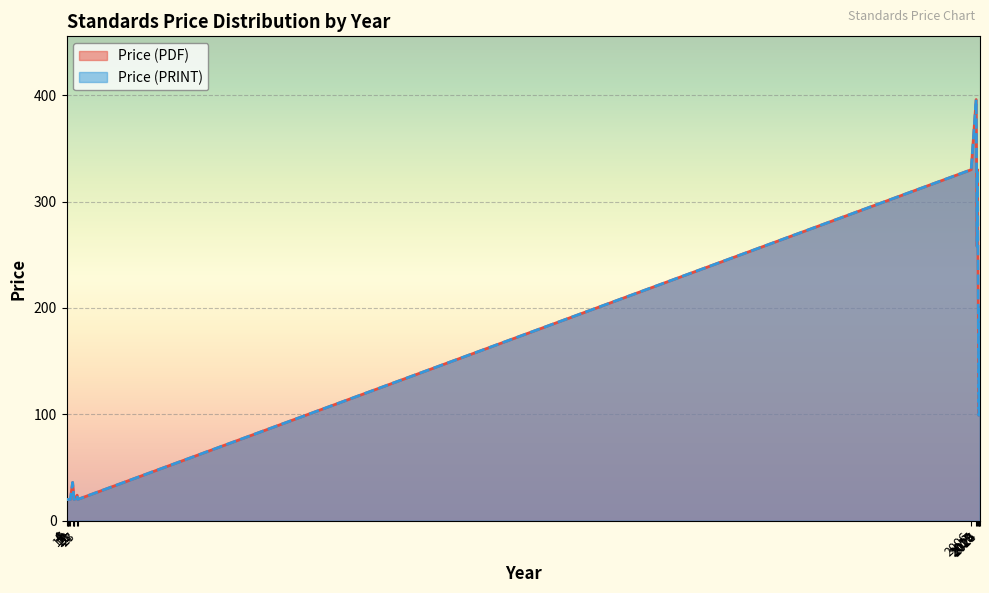

How many values in the Price (PDF) series exceed 20?

15